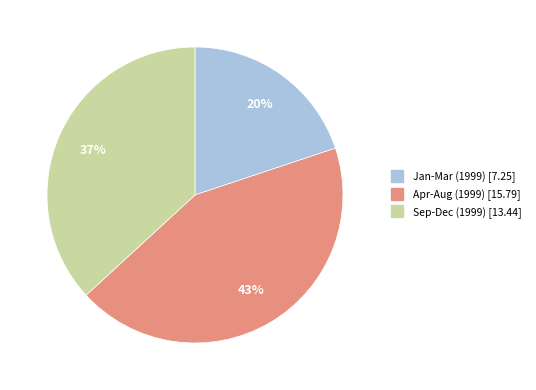

Is there a majority slice in this chart?

No